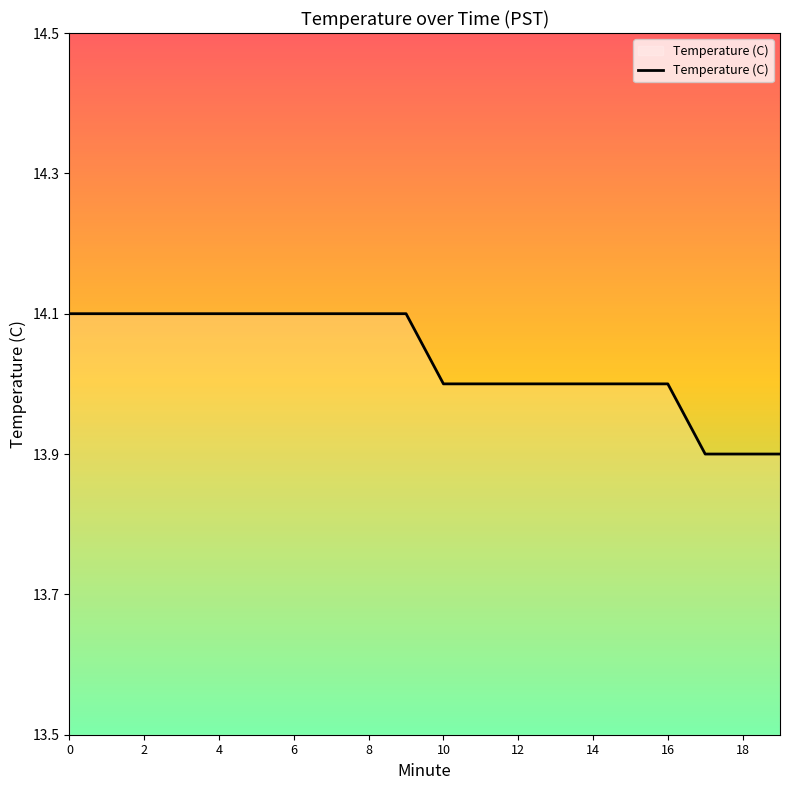

What is the maximum value shown in the chart?

14.1